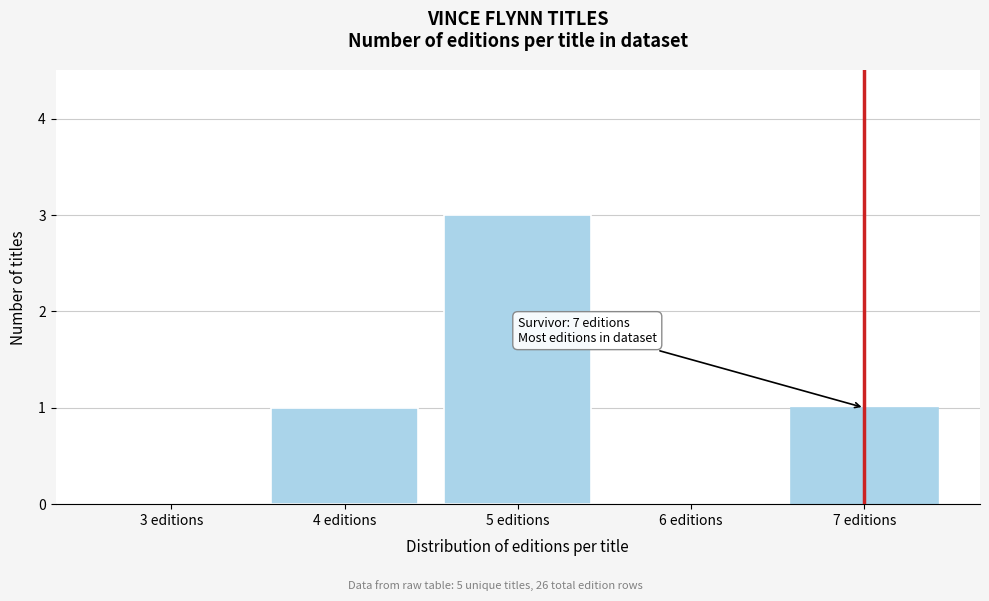

Reading right to left, transcribe all the data shown in this chart.

7 editions=1	6 editions=0	5 editions=3	4 editions=1	3 editions=0